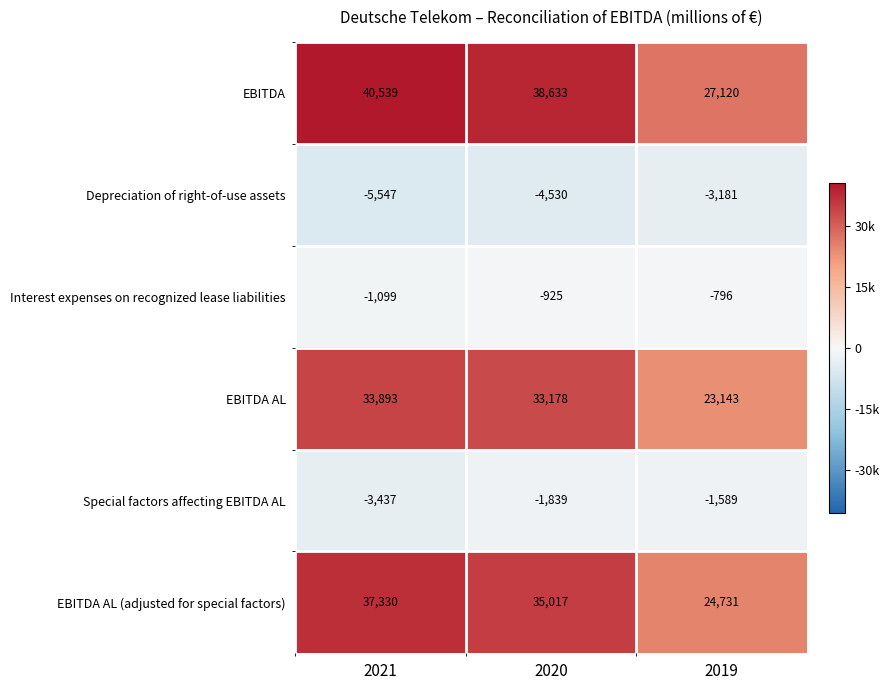

What is the difference between the Special factors affecting EBITDA AL values at 2020 and 2019?

250